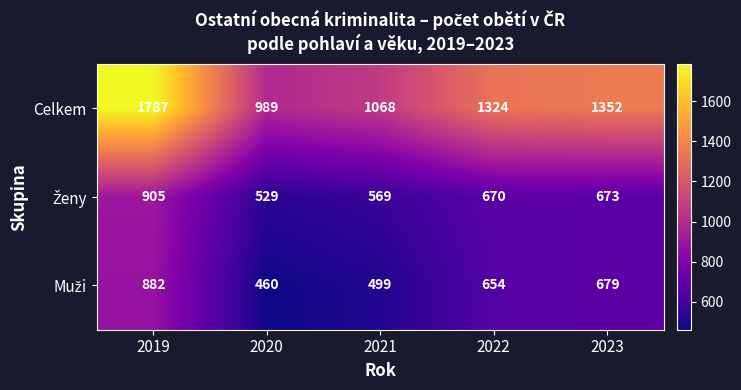

At which label is Celkem closest to 1388?

2023